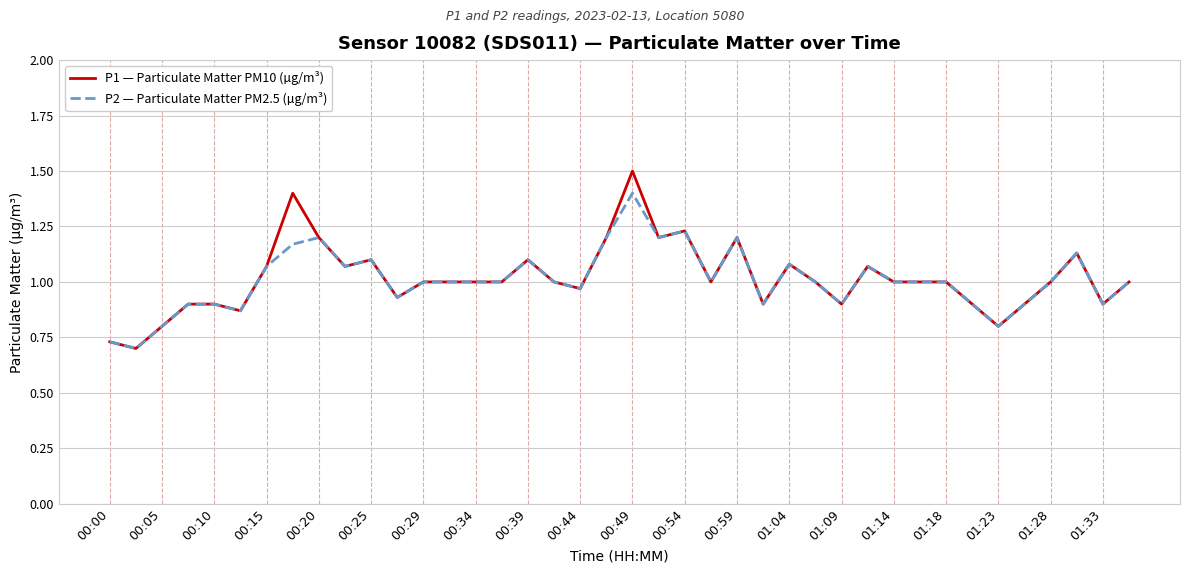

Which series has the largest range (max minus min)?

P1 — Particulate Matter PM10 (µg/m³)